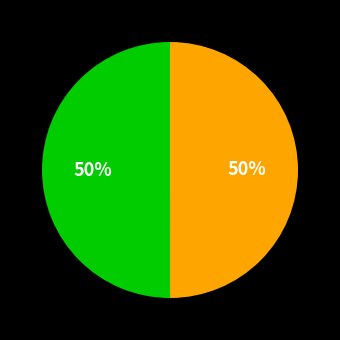

To the nearest percent, what is the average slice percentage?

50%